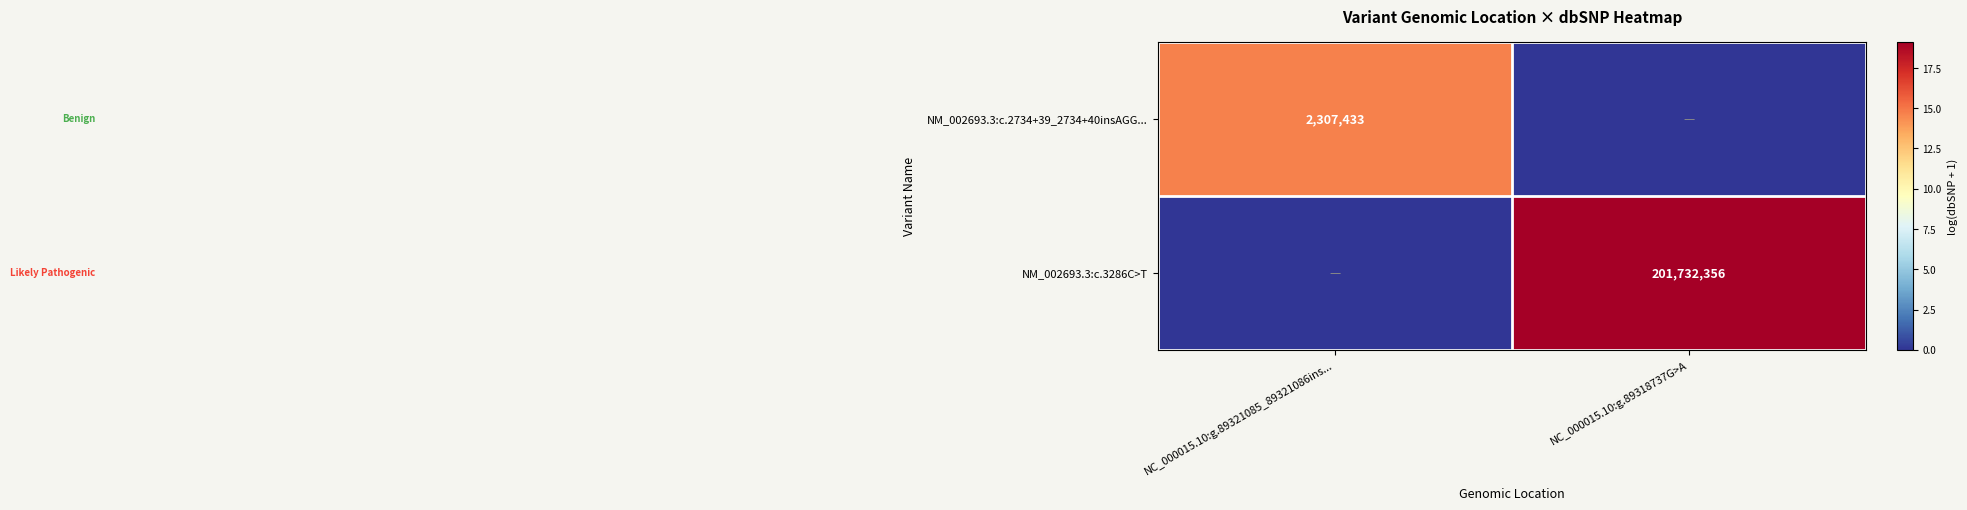

The value of NM_002693.3:c.2734+39_2734+40insAGG... at NC_000015.10:g.89321085_89321086ins... is 1051891. True or false?

False